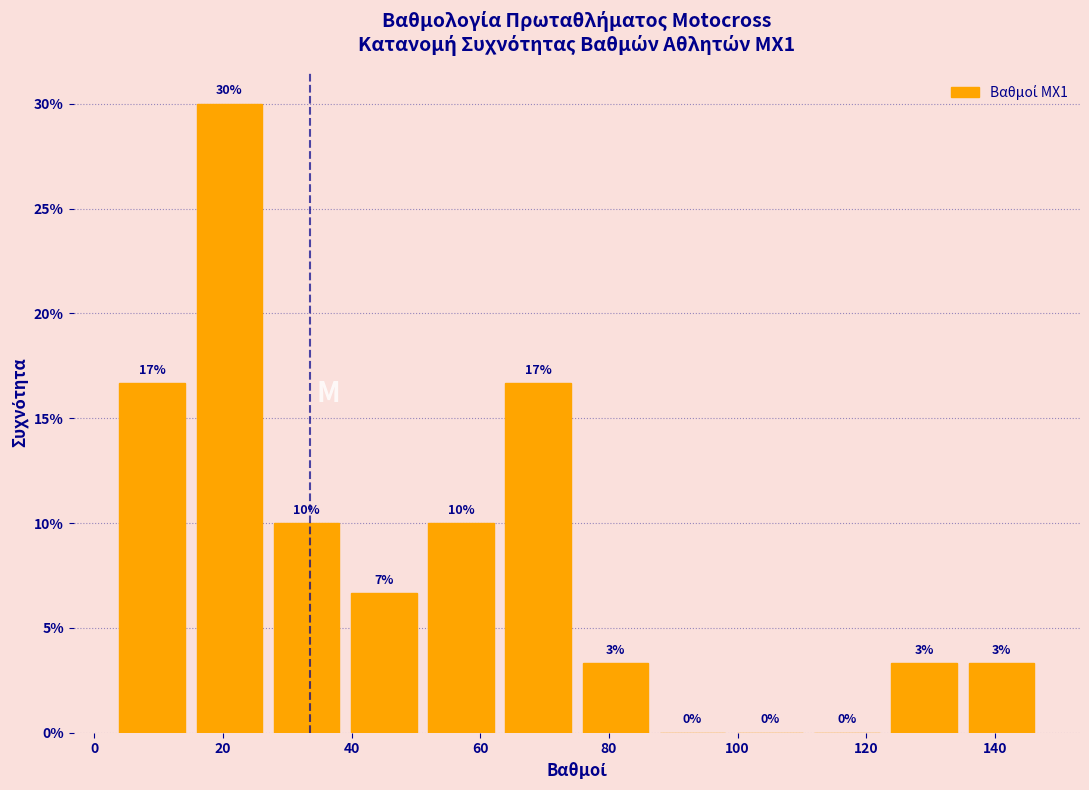

Over which range of the x-axis is the bar tallest?

15 to 27